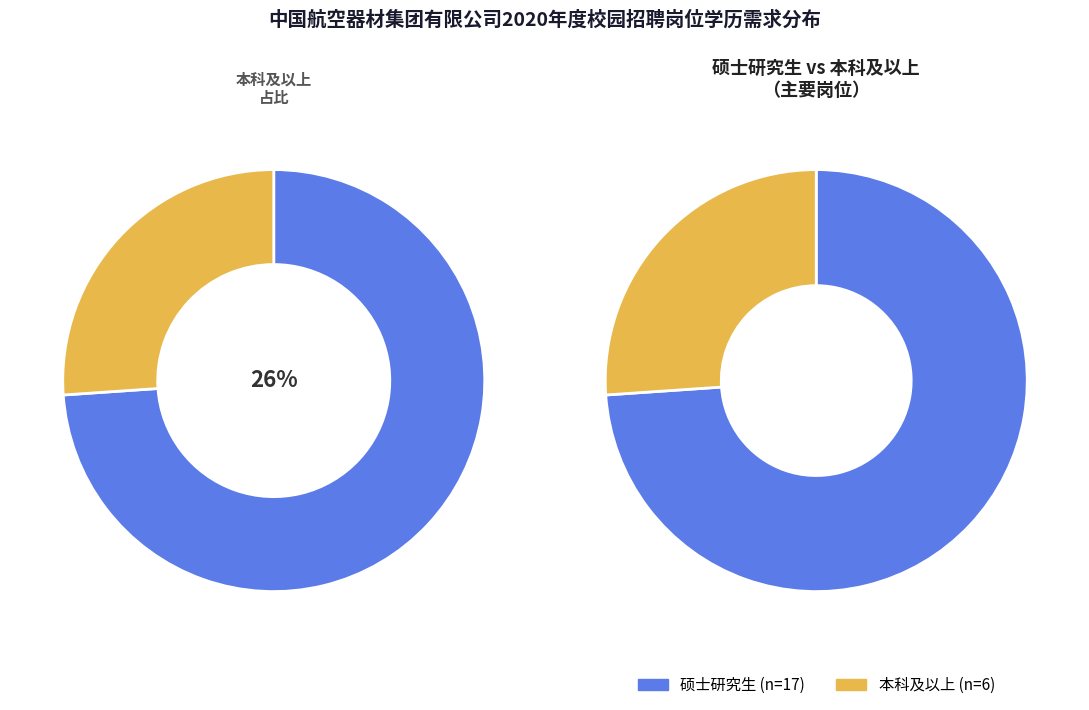

Rank the categories by value from lowest to highest.

本科及以上, 硕士研究生